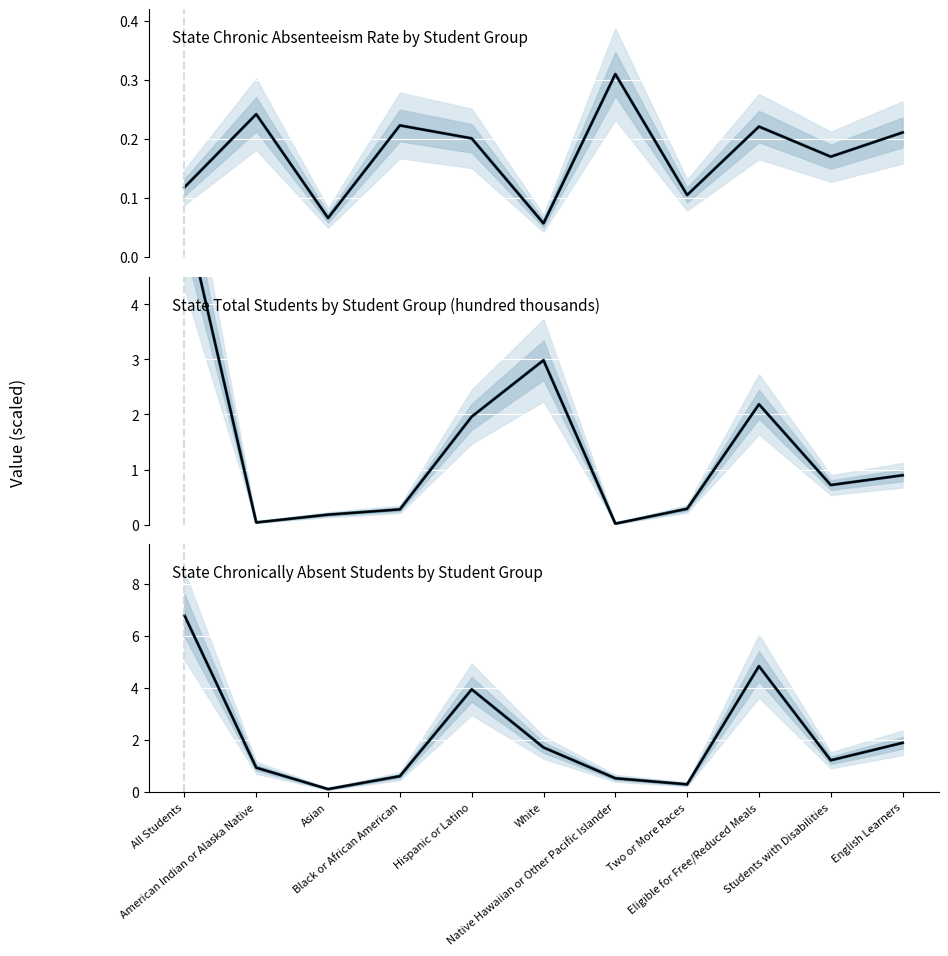

Is this an area chart (filled region under the line)?

No